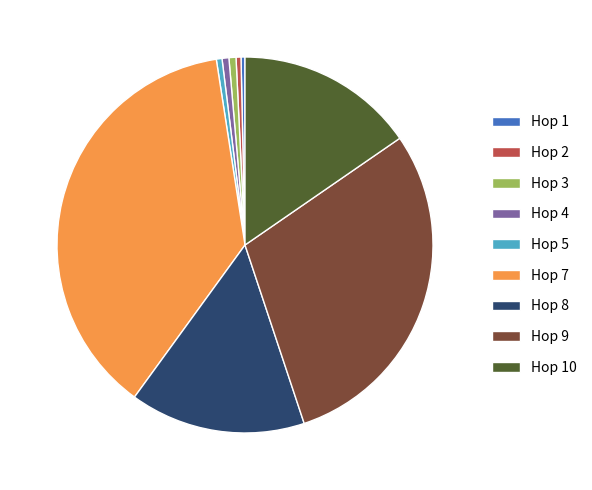

Which has a higher value, Hop 5 or Hop 9?

Hop 9